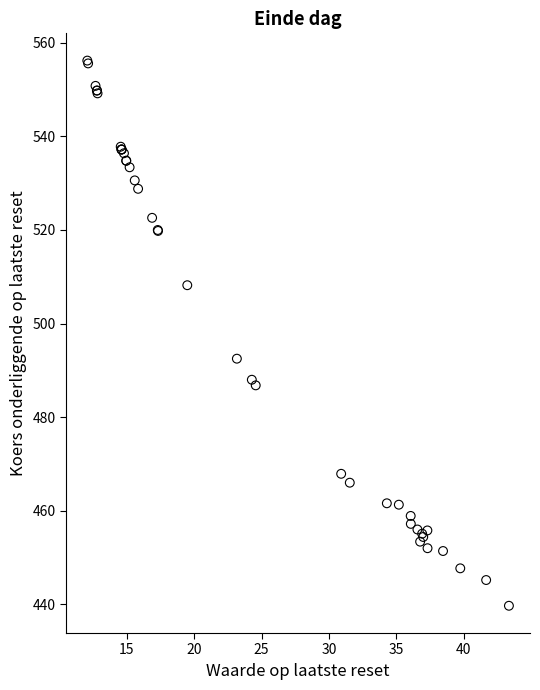

What Y value in the scatter plot is closest to 497?

492.5